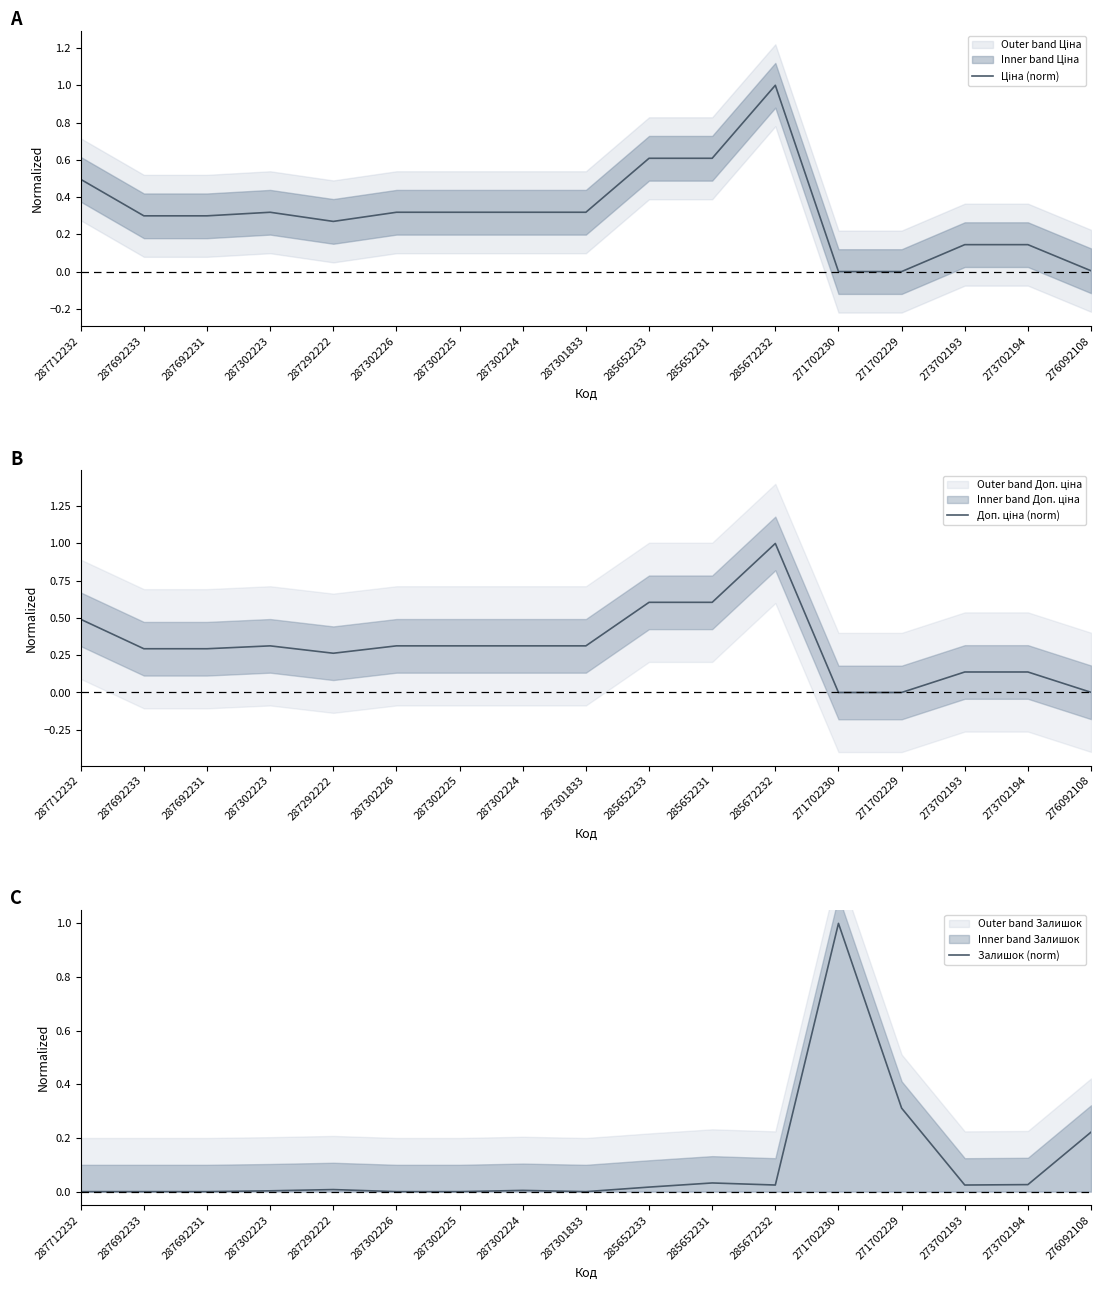

What are all the series names shown in the legend?

Ціна (norm), Доп. ціна (norm), Залишок (norm)